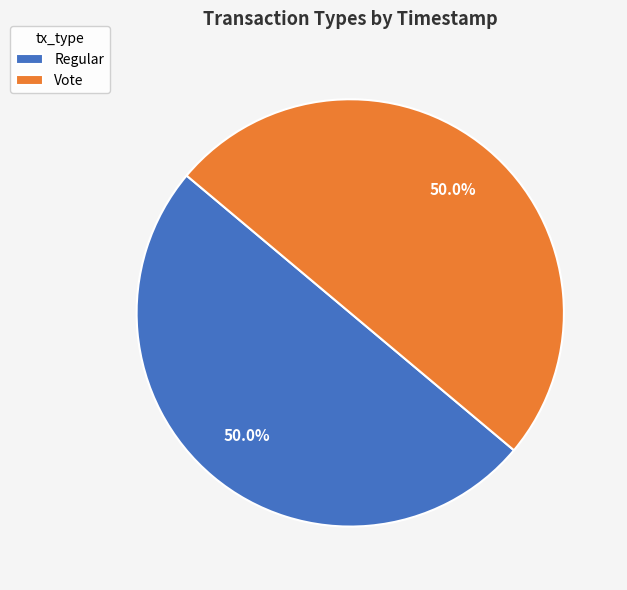

What percentage is NOT represented by Regular?

50.0%